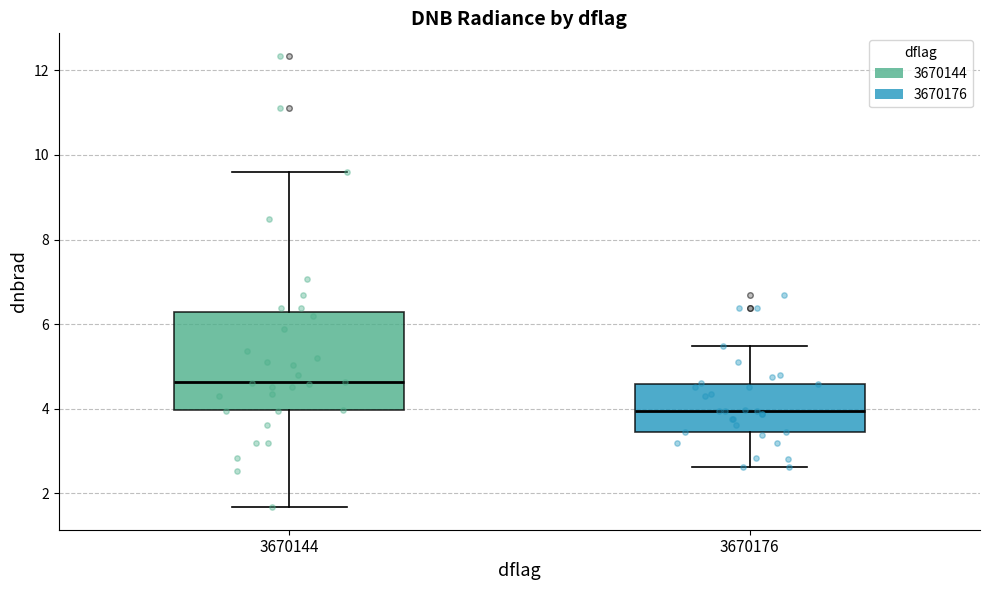

Which box's median line is the highest?

3670144